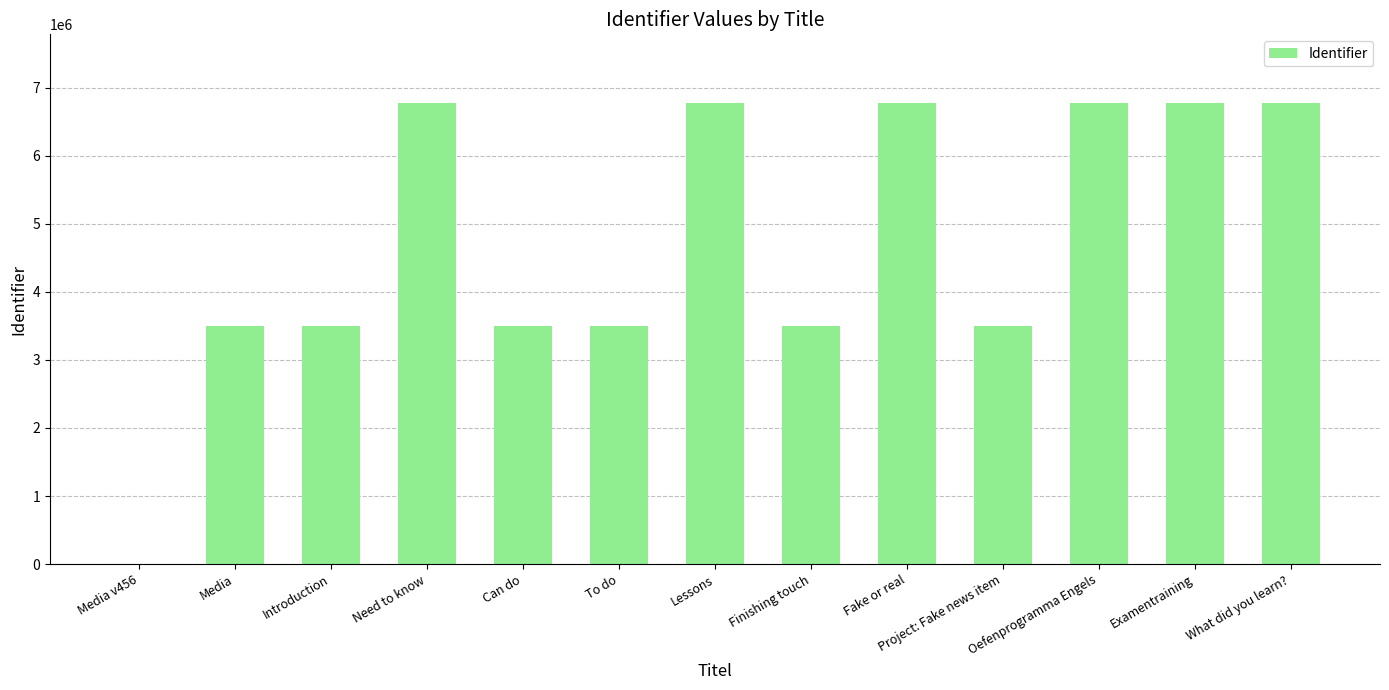

Is it true that the value at Can do is 3495378?

True